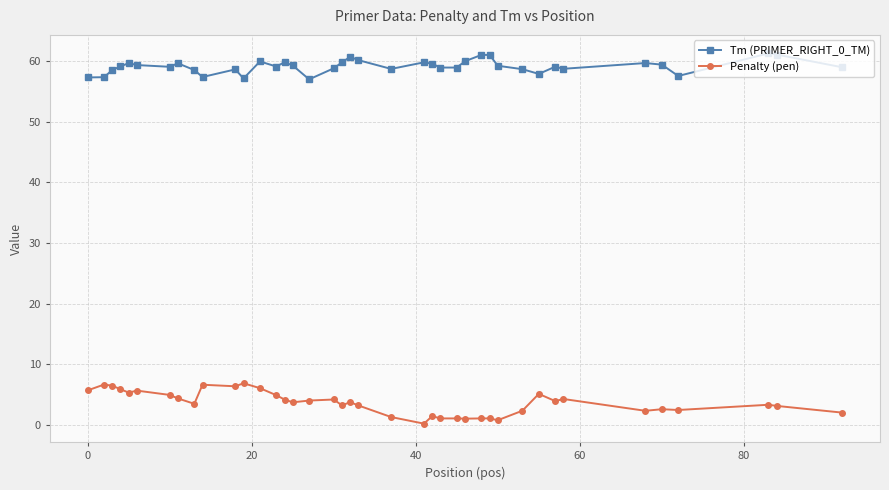

How many categories are shown in the chart?

40